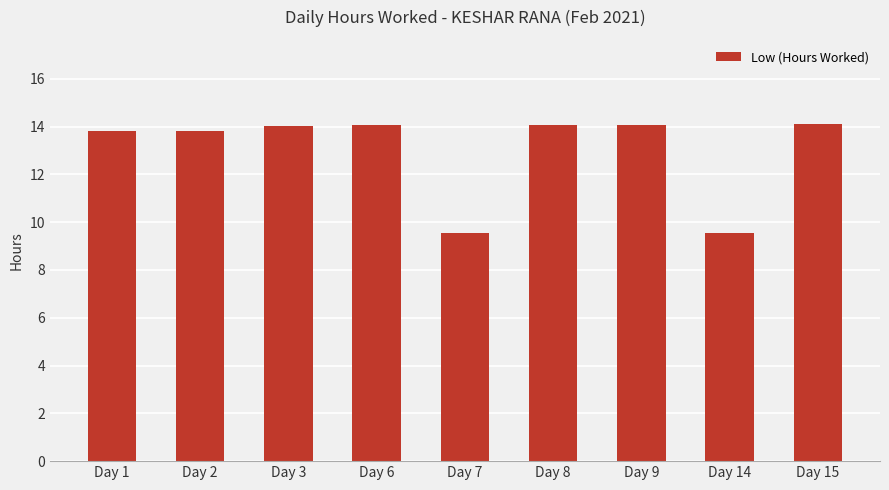

What is the change in value from Day 3 to Day 7?

-4.5